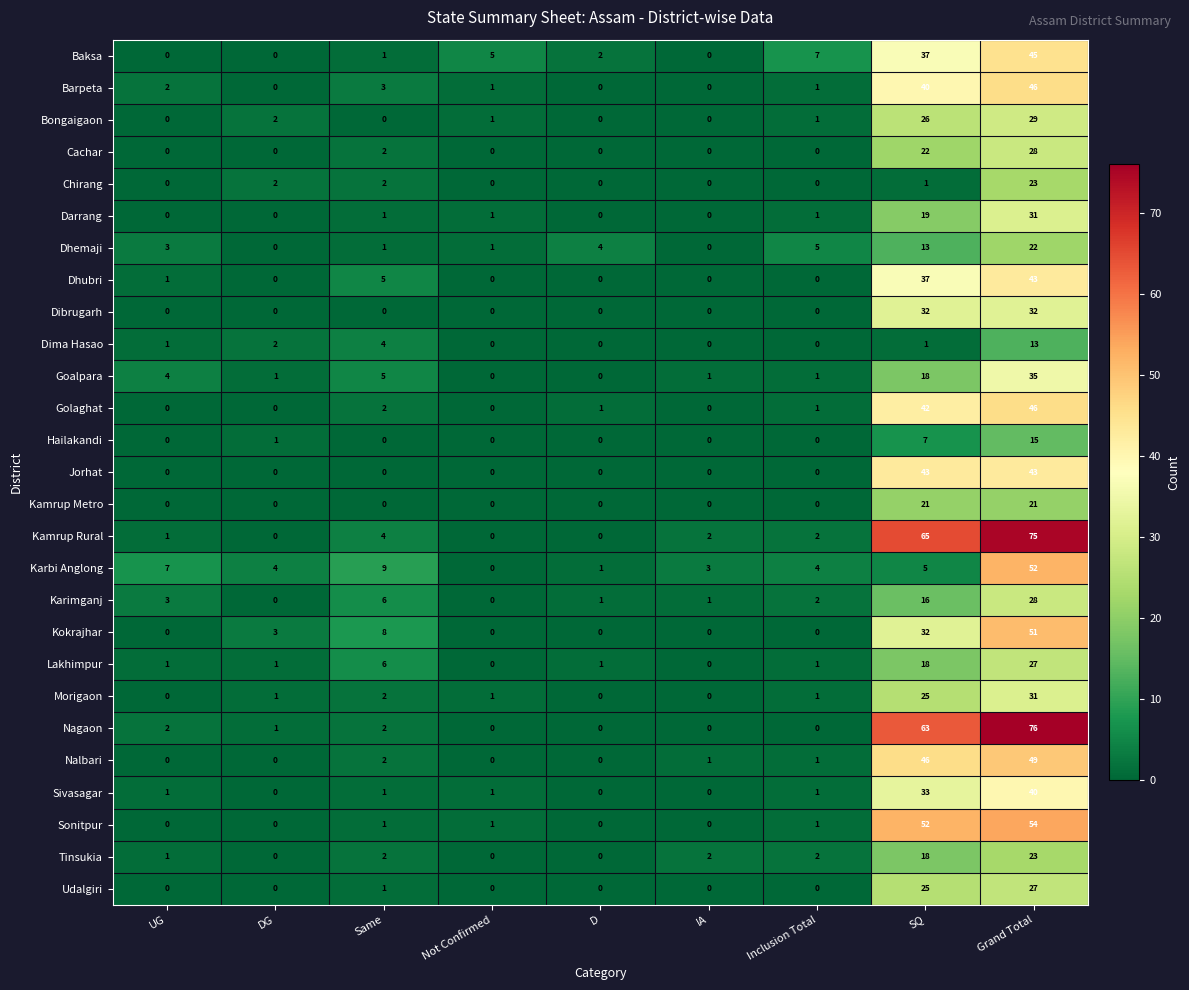

True or false: Dima Hasao has a value of 0 at SQ.

False